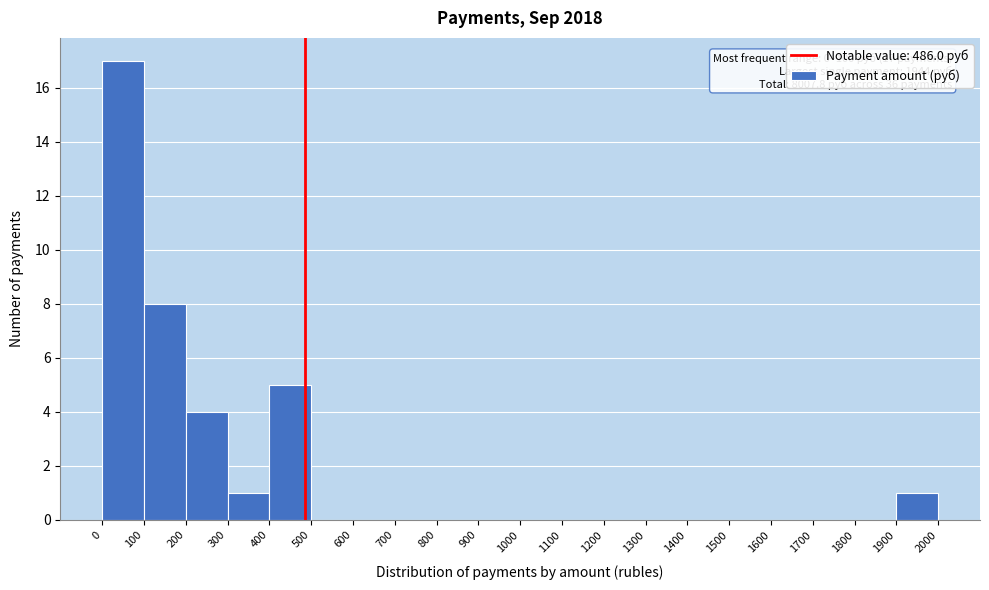

Over which range of the x-axis is the bar tallest?

0 to 100